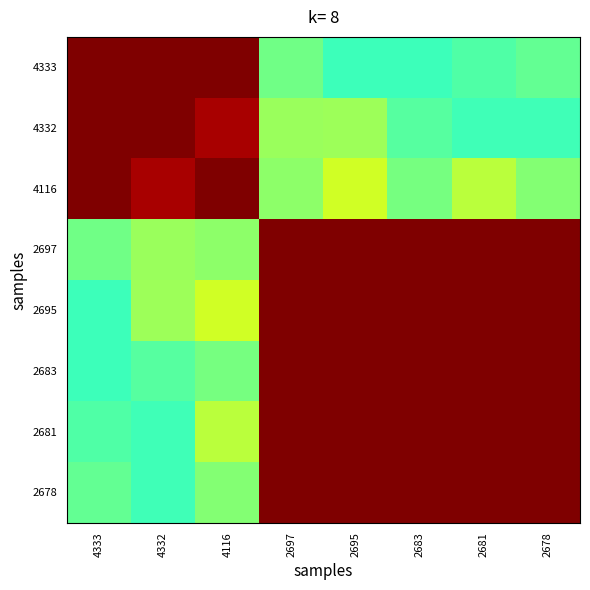

List the series in order of their peak value, highest first.

4333, 4332, 4116, 2697, 2695, 2683, 2681, 2678